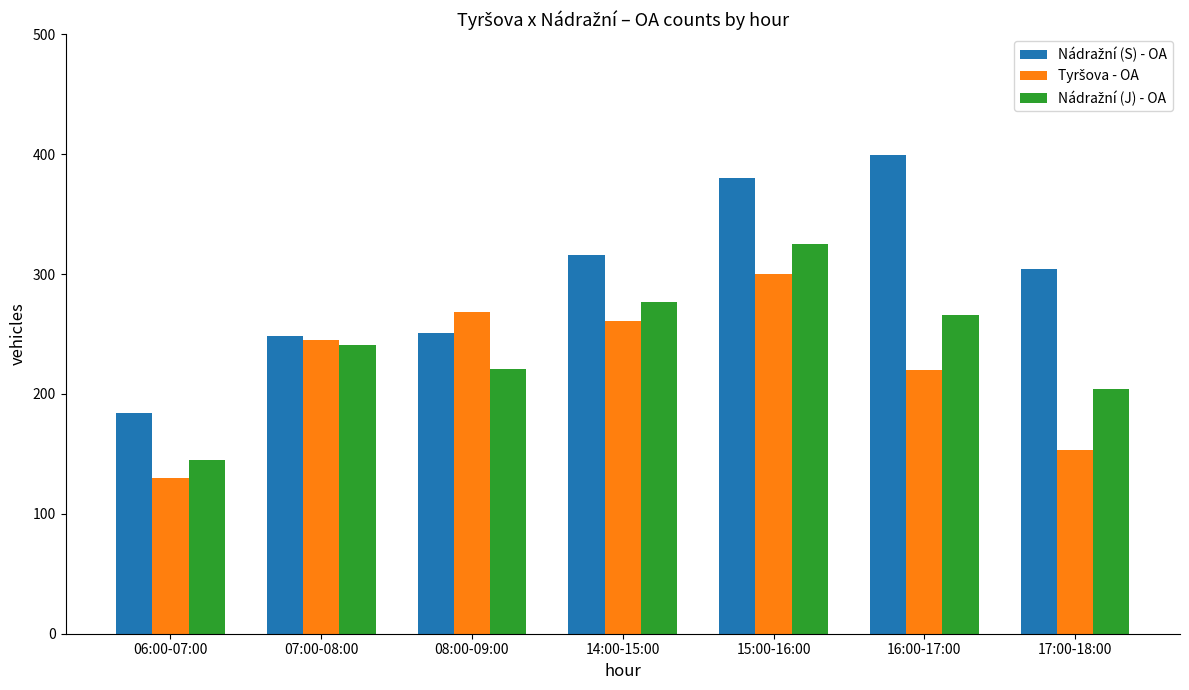

At which category is the sum across all series the highest?

15:00-16:00